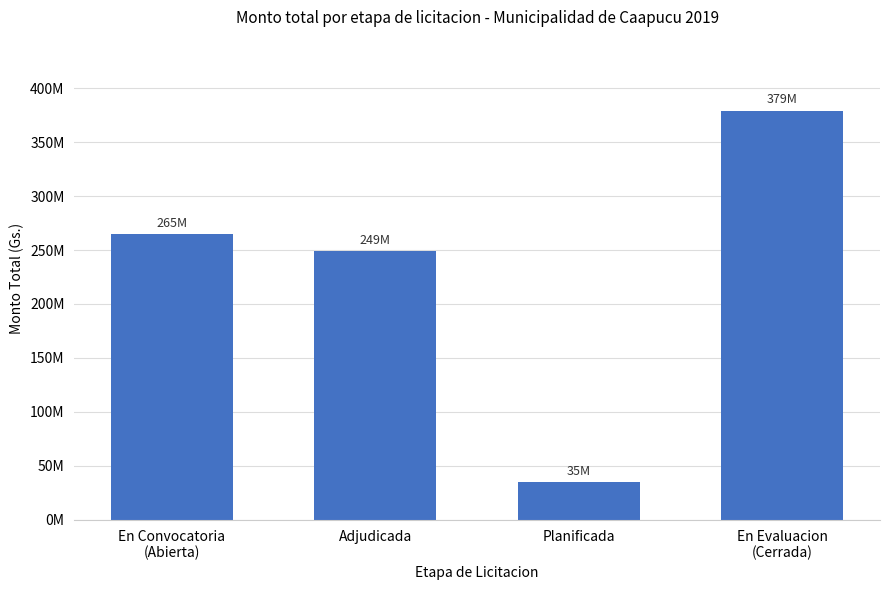

What is the approximate value at En Convocatoria
(Abierta), to the nearest 10?

265208500